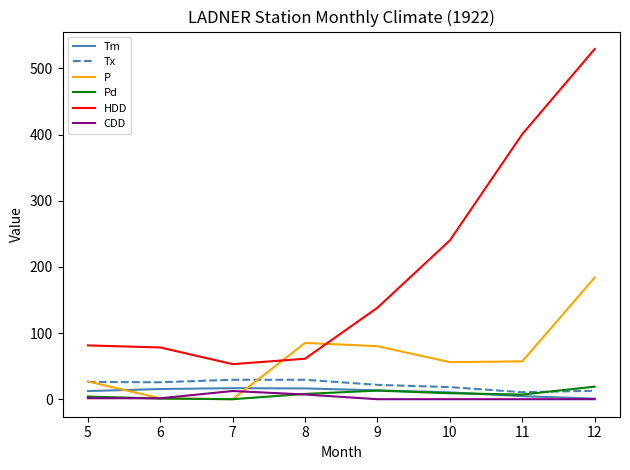

At which label is HDD closest to 291?

10